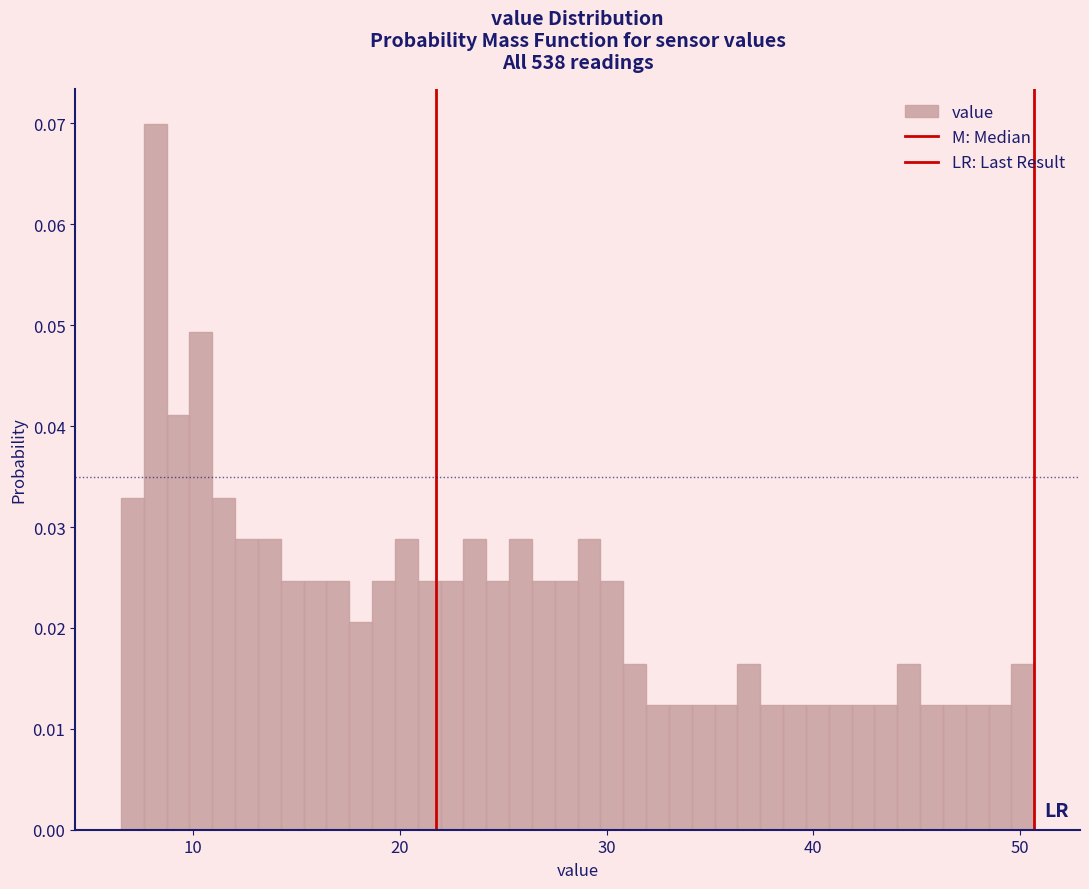

Read against the x-axis, roughly where is the centre of the tallest bar?

8